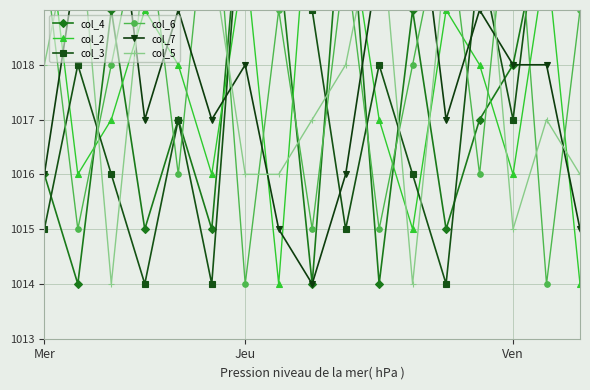

What is the minimum value for col_3?

1014